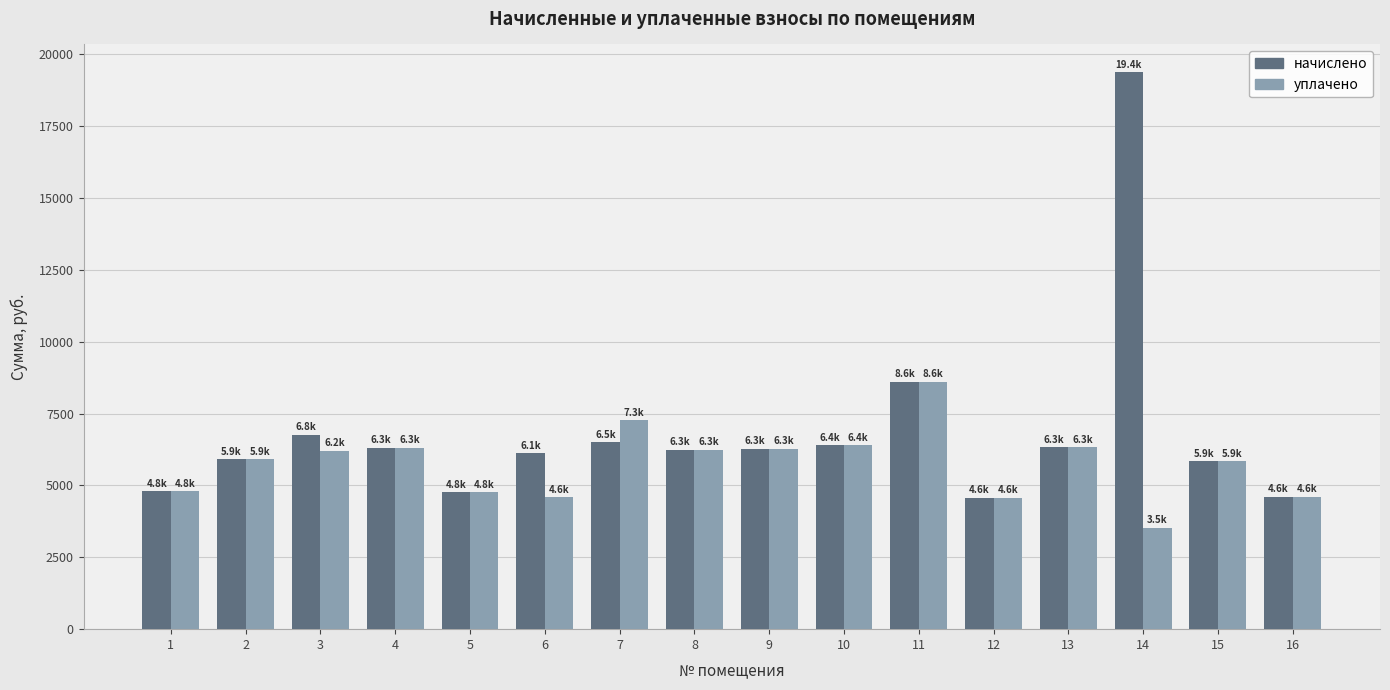

At which category is the sum across all series the highest?

14